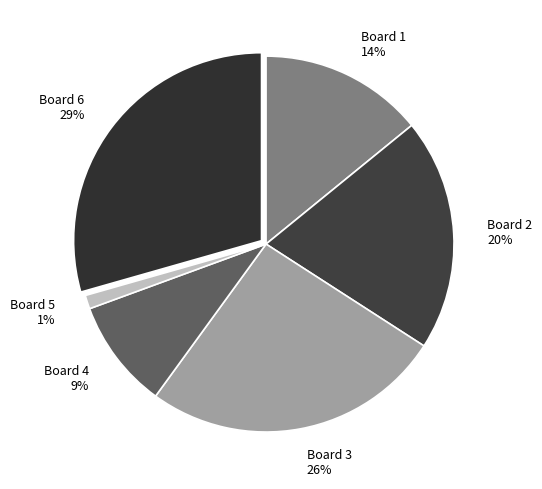

The Board 3 slice represents 19% of the pie. True or false?

False